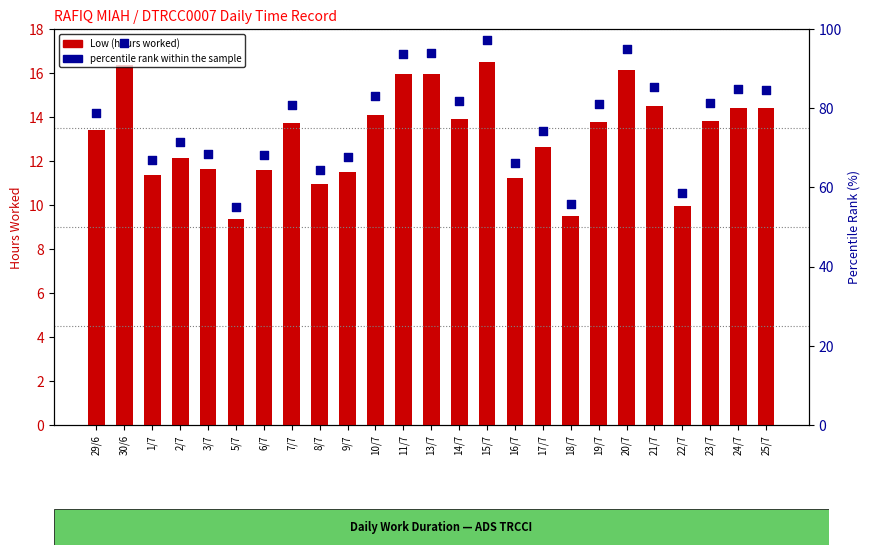

At which category is the sum across all series the highest?

15/7